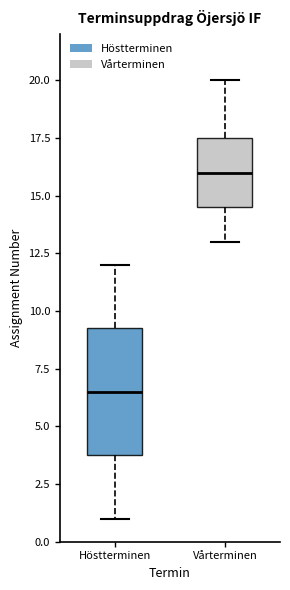

Which box's median line is the highest?

Vårterminen